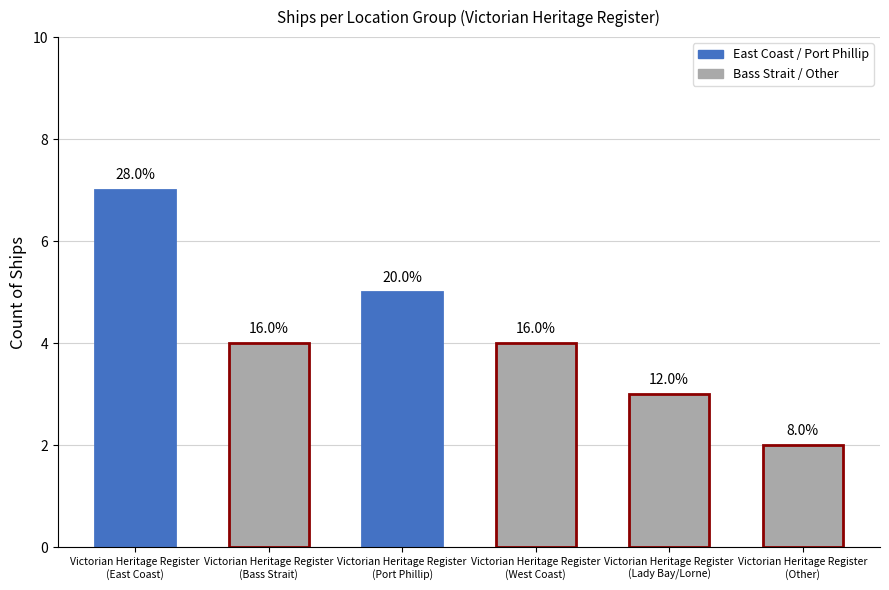

Reading left to right, what are all the values shown in this chart?

Victorian Heritage Register
(East Coast)=7	Victorian Heritage Register
(Bass Strait)=4	Victorian Heritage Register
(Port Phillip)=5	Victorian Heritage Register
(West Coast)=4	Victorian Heritage Register
(Lady Bay/Lorne)=3	Victorian Heritage Register
(Other)=2